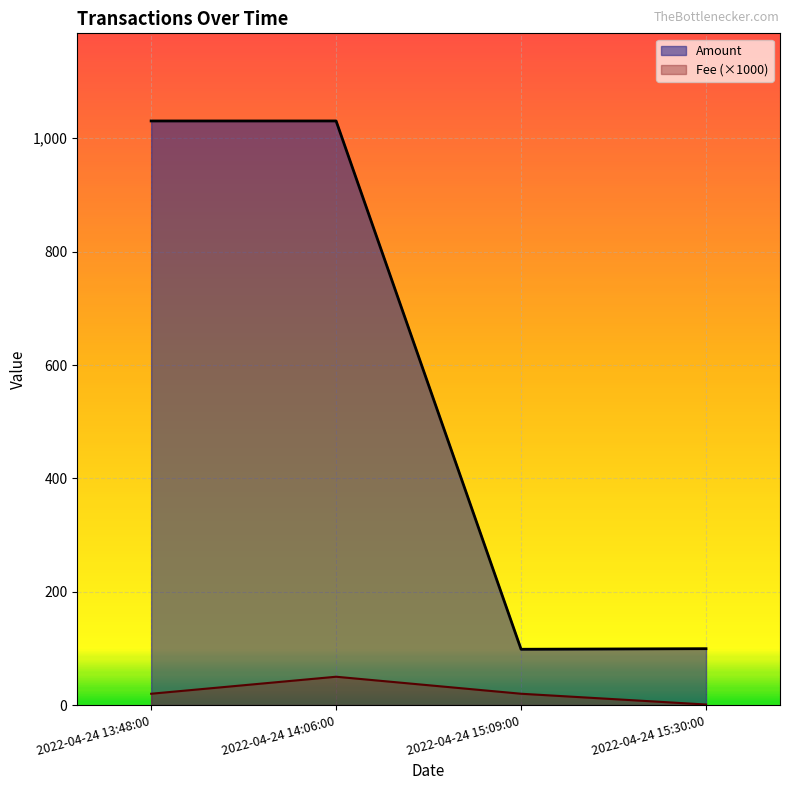

What is the difference between the Amount values at 2022-04-24 13:48:00 and 2022-04-24 15:30:00?

931.1